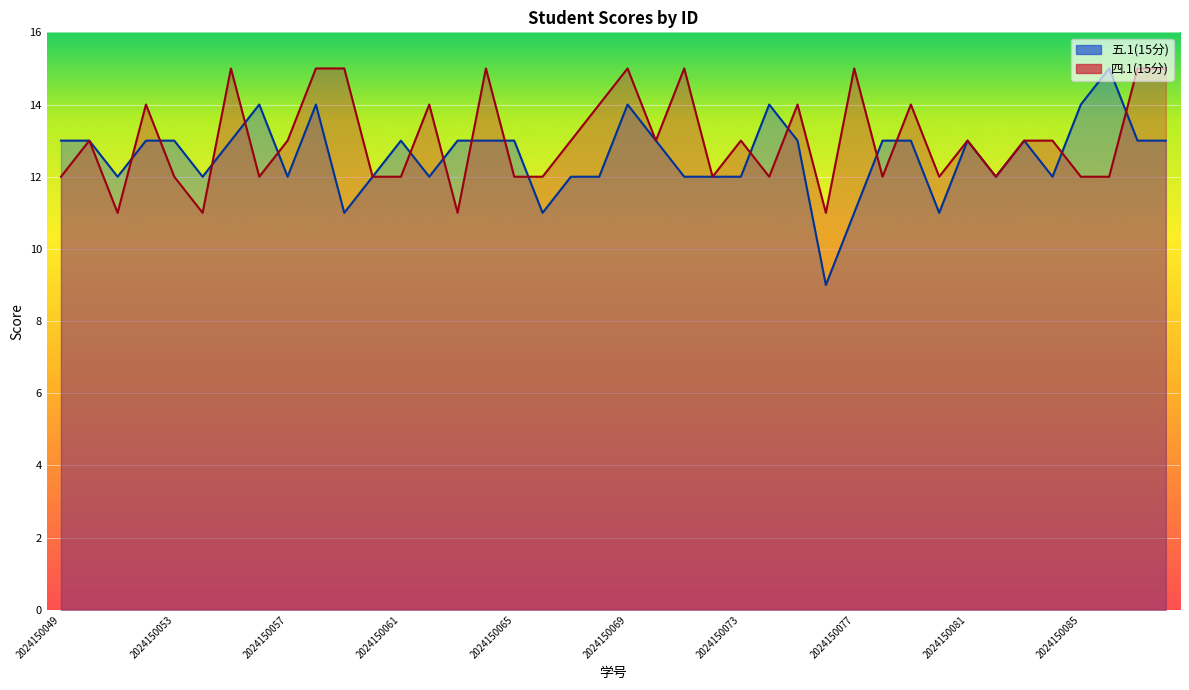

The value of 四.1(15分) at 2024150075 is 14. True or false?

True